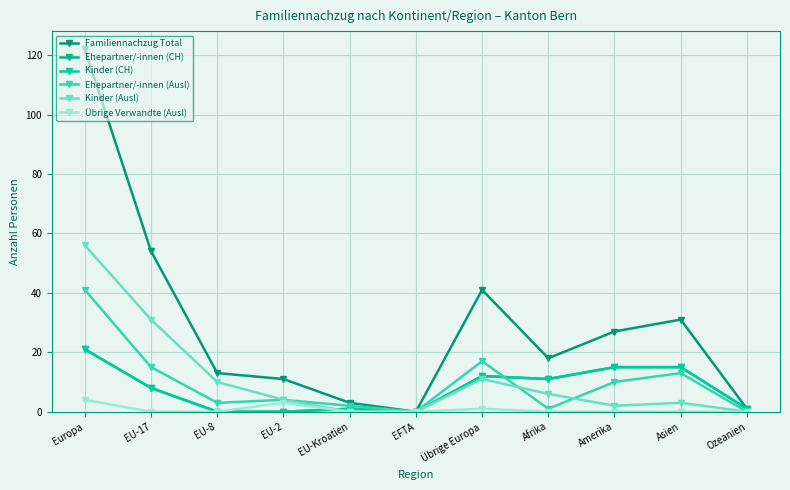

What is the label of the 11th point from the left?

Ozeanien